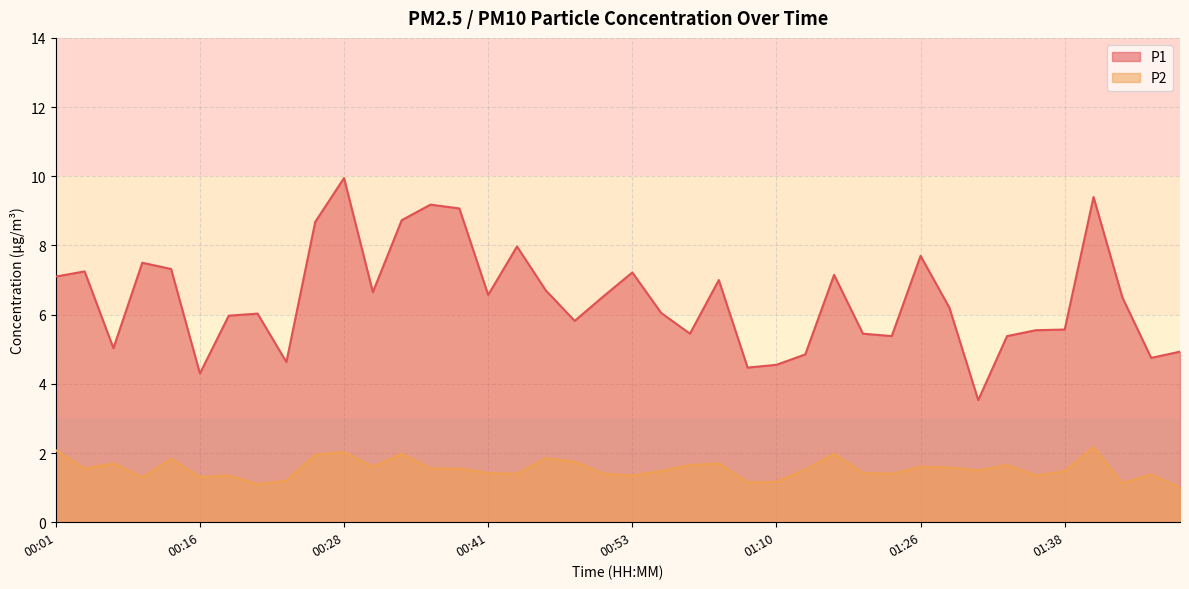

Between 00:14 and 01:41, which series saw the biggest shift?

P1